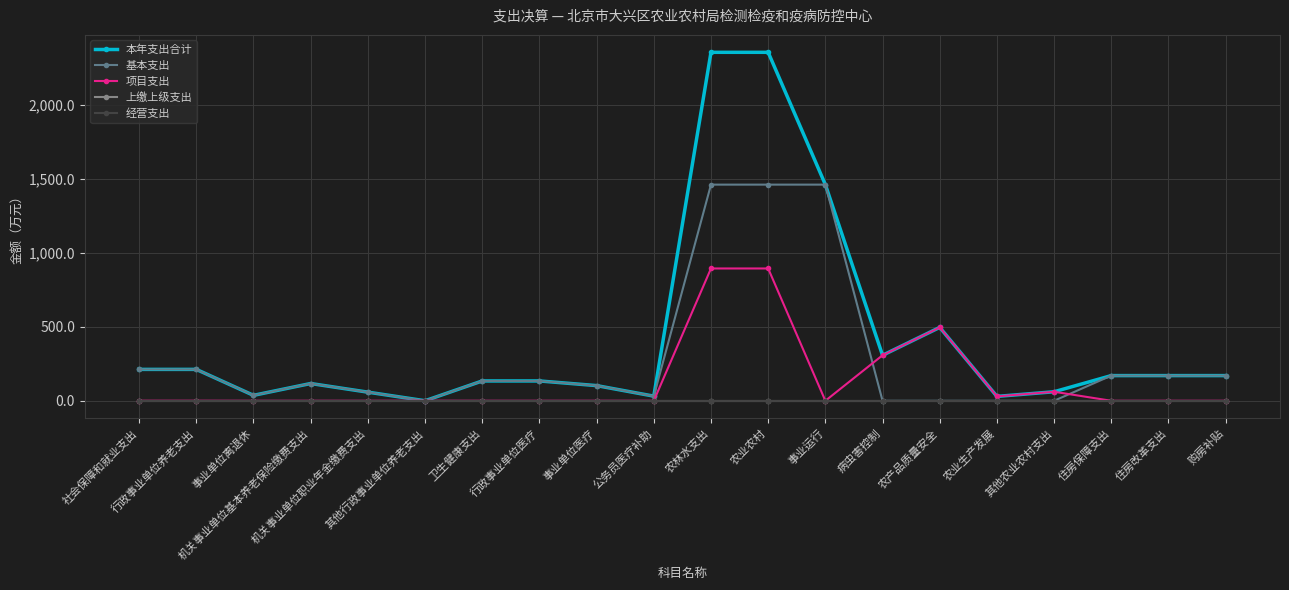

True or false: 项目支出 and 上缴上级支出 intersect in this chart.

False